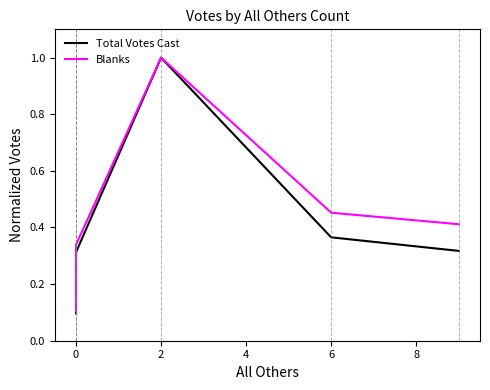

What is the maximum value shown in the chart?

1.0